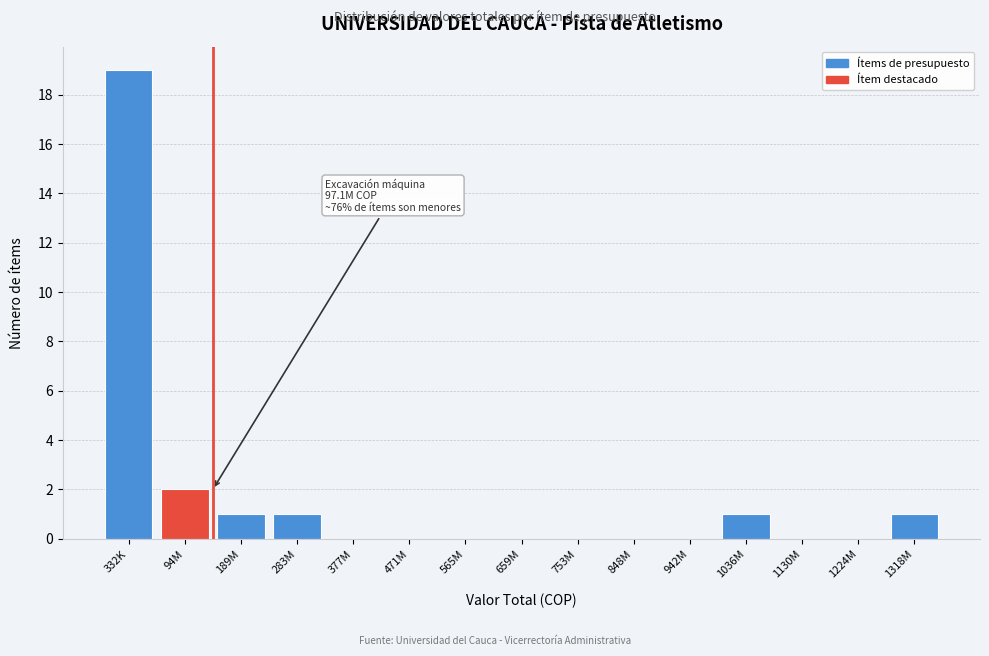

Reading left to right, extract all data points from this chart.

332K=19	94M=2	189M=1	283M=1	377M=0	471M=0	565M=0	659M=0	753M=0	848M=0	942M=0	1036M=1	1130M=0	1224M=0	1318M=1